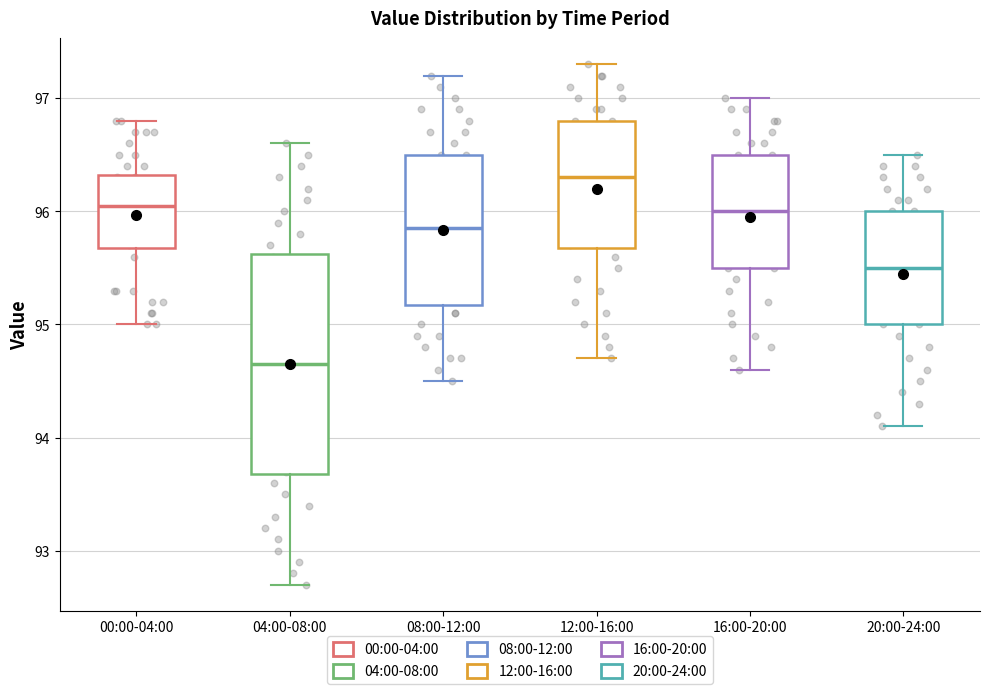

Reading left to right, transcribe this box plot: for each box, give where its median line is, the range the box spans, and where its two whiskers end, as read against the y-axis. The values are not printed on the chart, so give them approximately, as read against the axis.

00:00-04:00: median 96.1, box 95.7 to 96.3, whiskers 95.0 to 96.8
04:00-08:00: median 94.7, box 93.7 to 95.6, whiskers 92.7 to 96.6
08:00-12:00: median 95.9, box 95.2 to 96.5, whiskers 94.5 to 97.2
12:00-16:00: median 96.3, box 95.7 to 96.8, whiskers 94.7 to 97.3
16:00-20:00: median 96.0, box 95.5 to 96.5, whiskers 94.6 to 97.0
20:00-24:00: median 95.5, box 95.0 to 96.0, whiskers 94.1 to 96.5